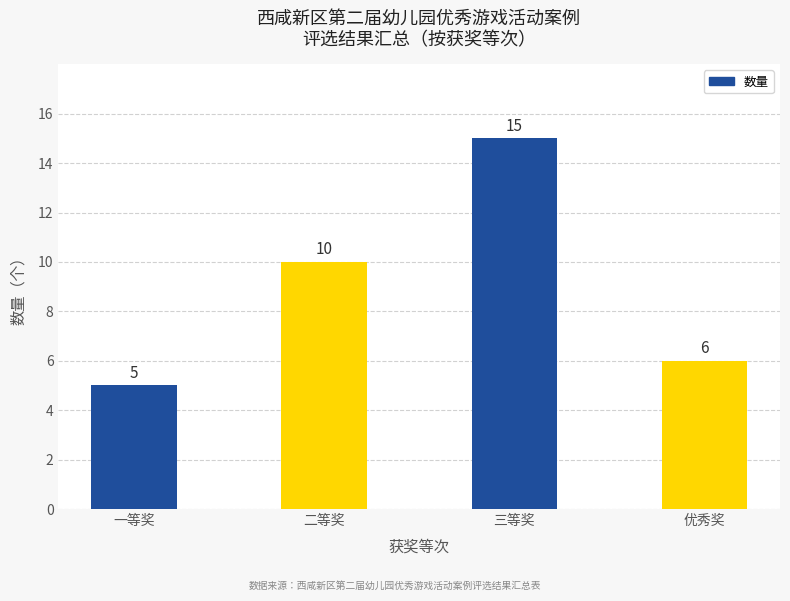

Is it true that the value at 三等奖 is 15?

True